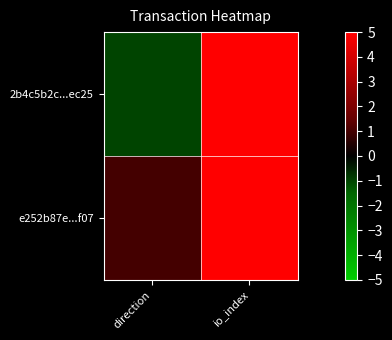

Reading right to left, transcribe all the data shown in this chart.

2b4c5b2c...ec25: io_index=12	direction=-1
e252b87e...f07: io_index=7	direction=1